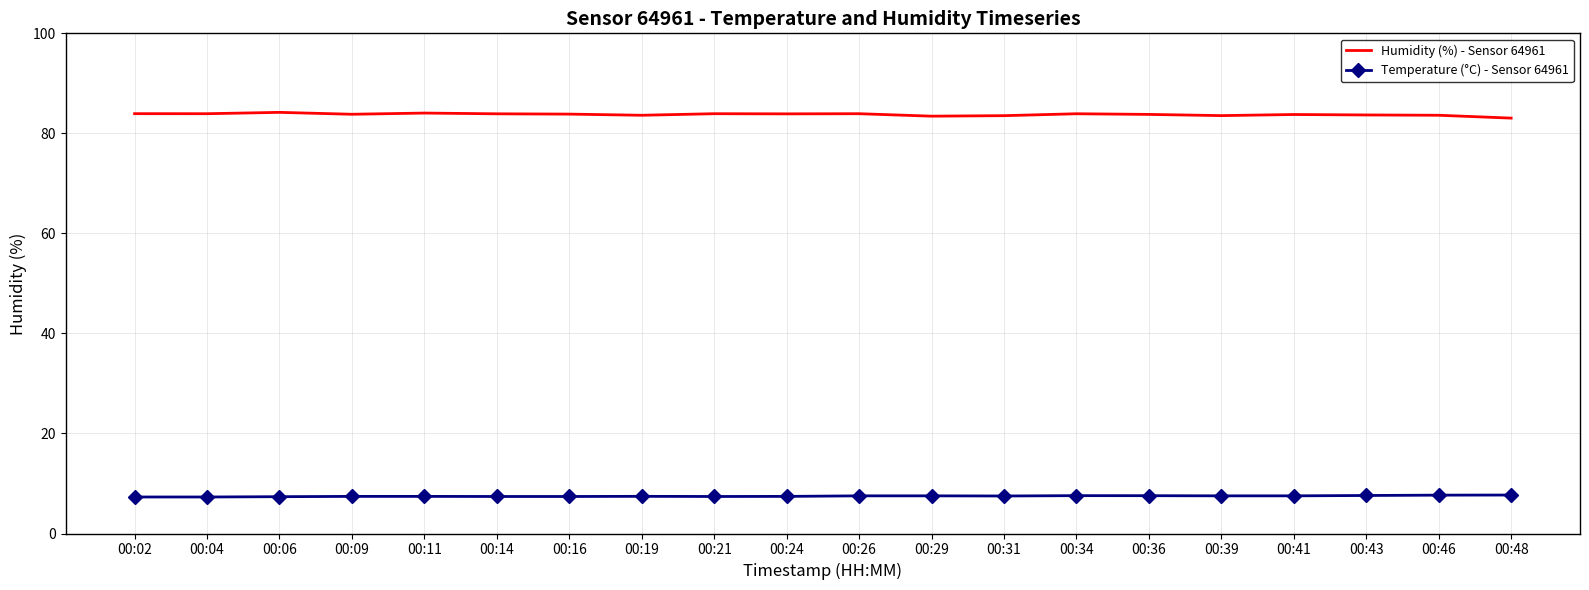

At how many categories does at least one series exceed 47?

20